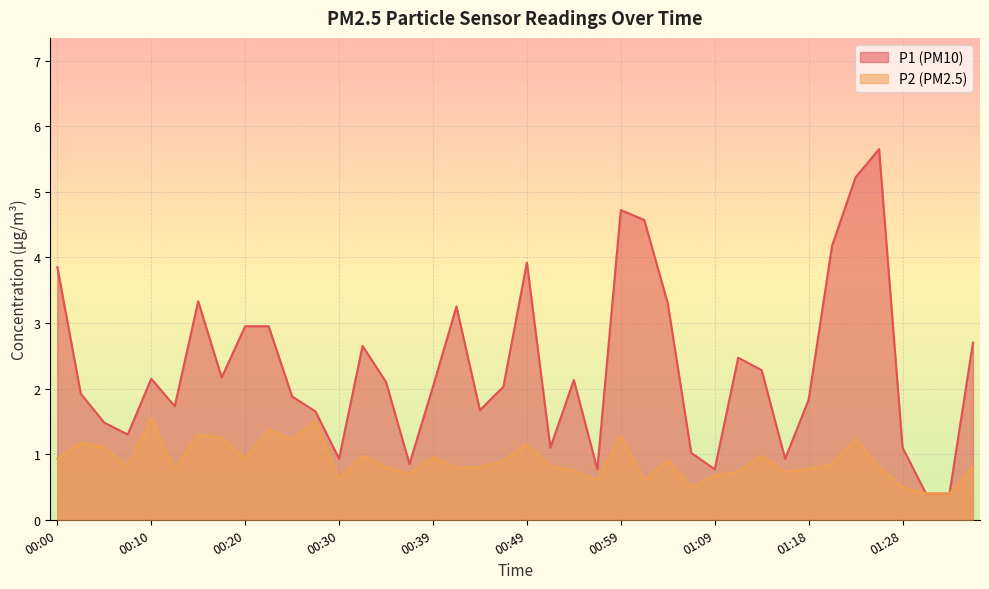

True or false: P1 and P2 intersect in this chart.

False